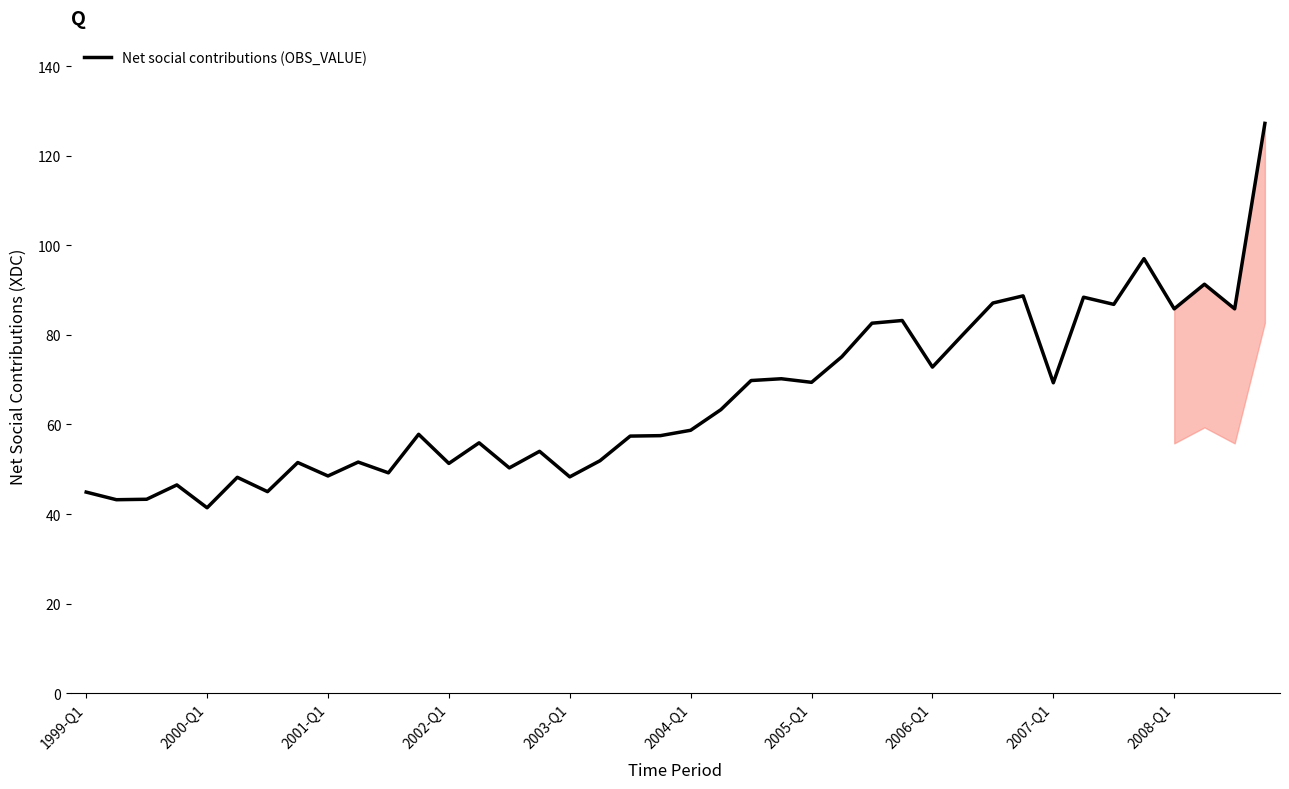

What is the difference between the maximum and minimum values?

85.8